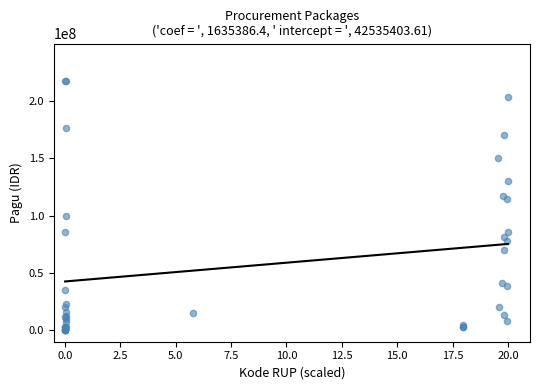

What Y value in the scatter plot is closest to 108830000?

114296000